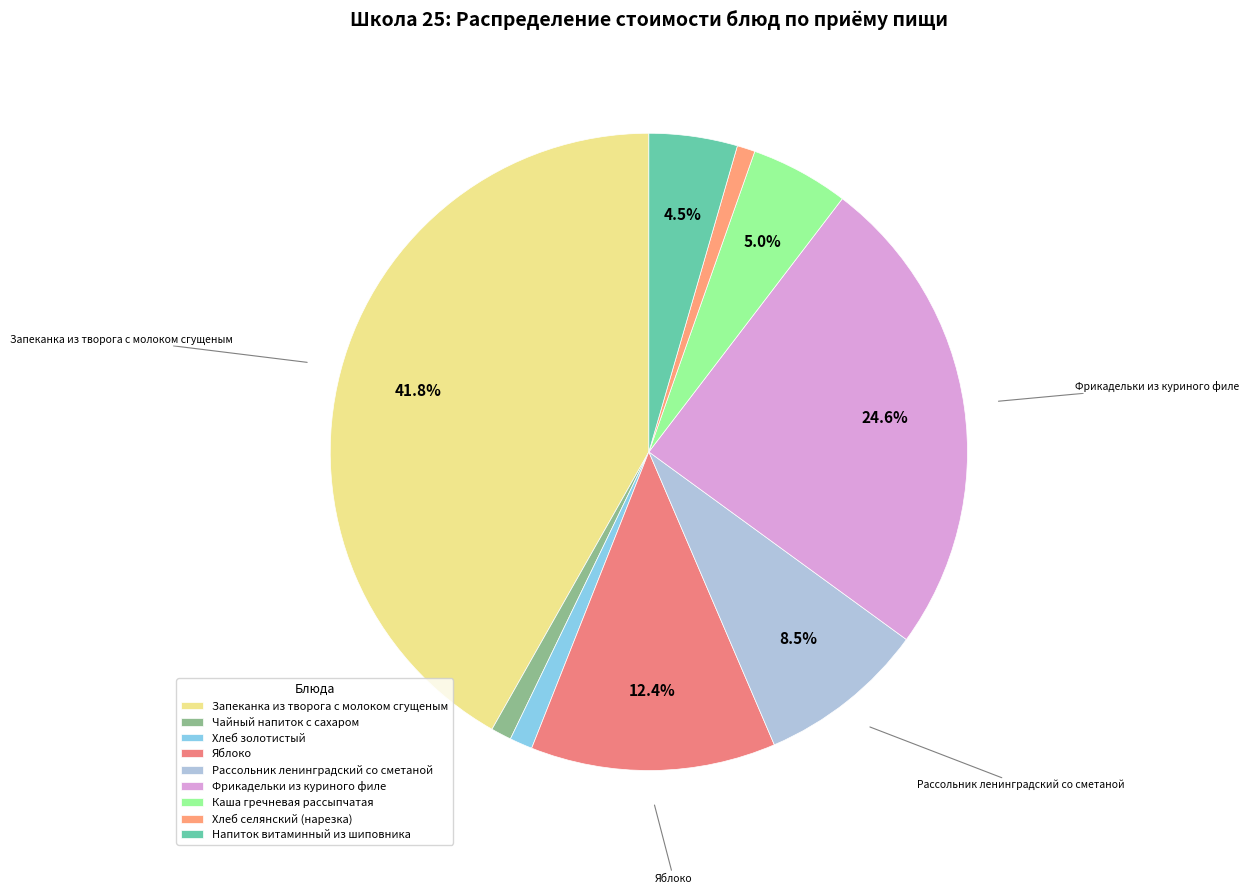

How many segments does this pie chart have?

9